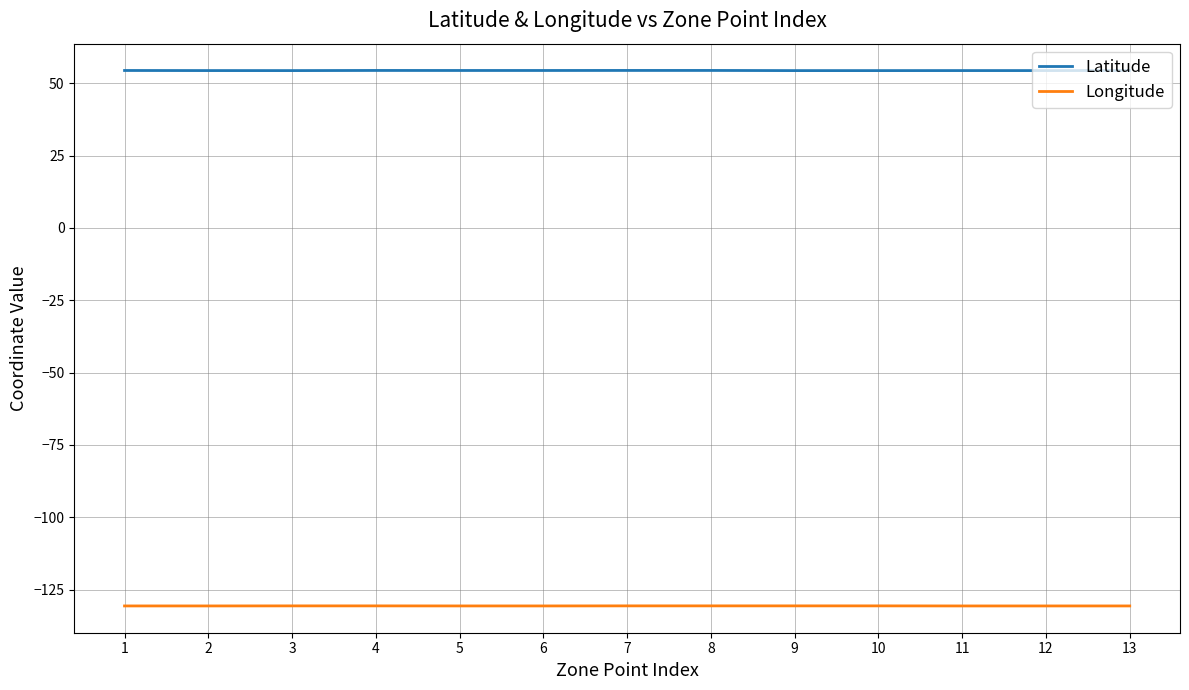

At 1, list the series in order from largest to smallest.

Latitude, Longitude